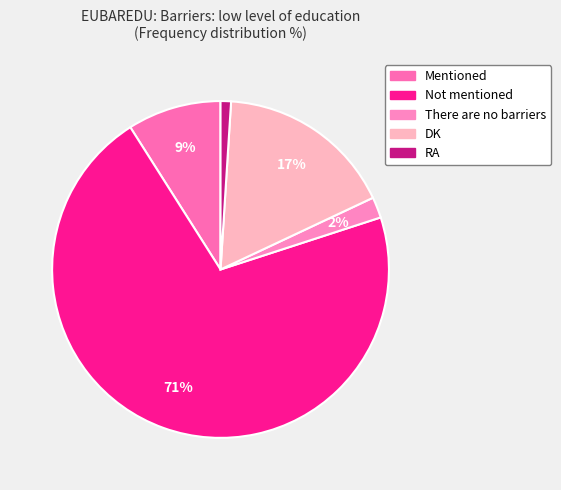

To the nearest percent, what is the combined percentage of Not mentioned and Mentioned?

80%